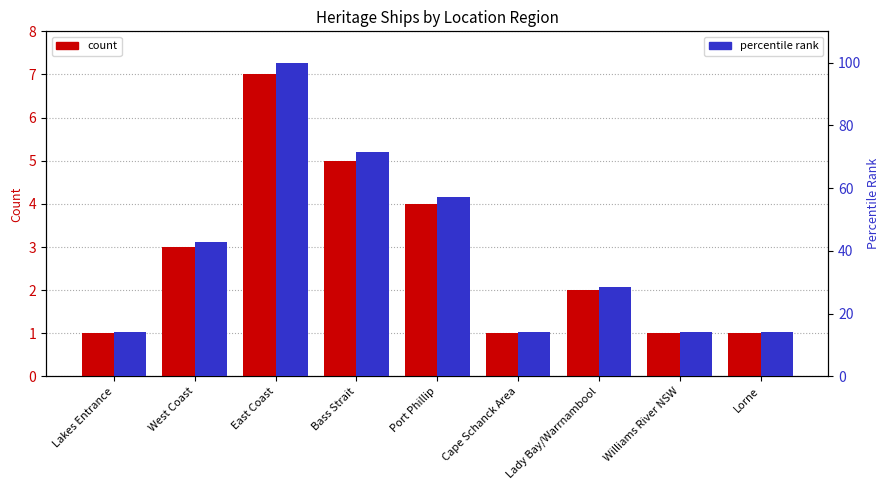

What is the difference between the percentile rank values at Williams River NSW and West Coast?

28.6